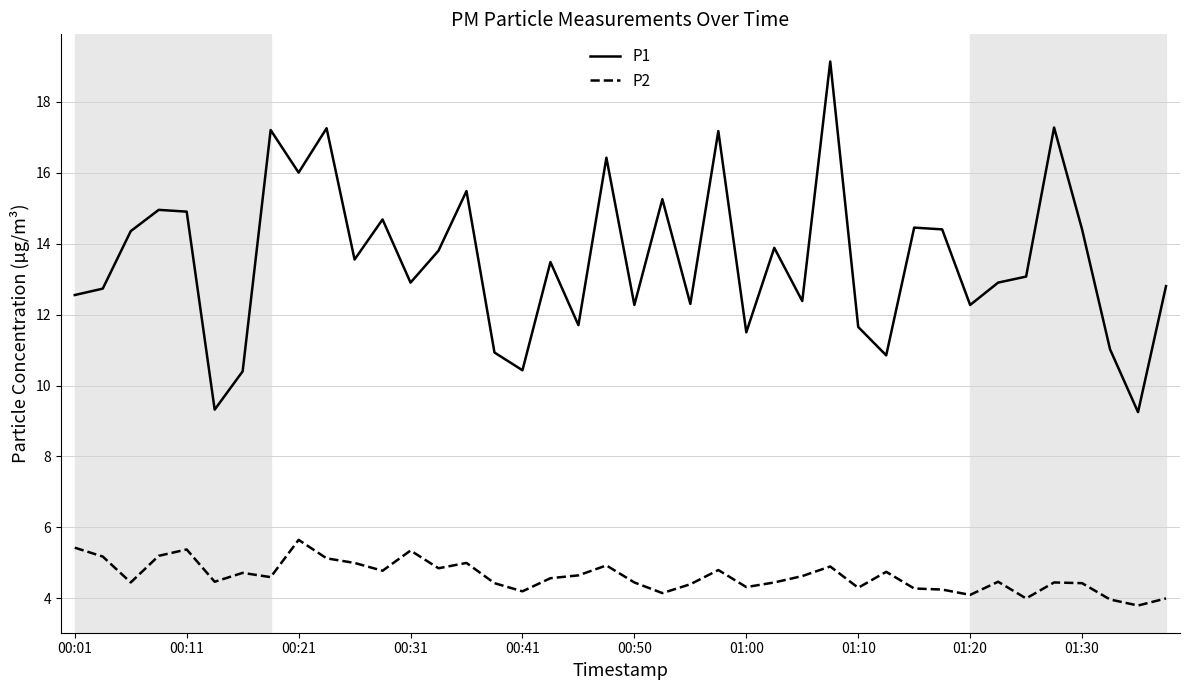

What is the highest value of the P2 series?

5.7